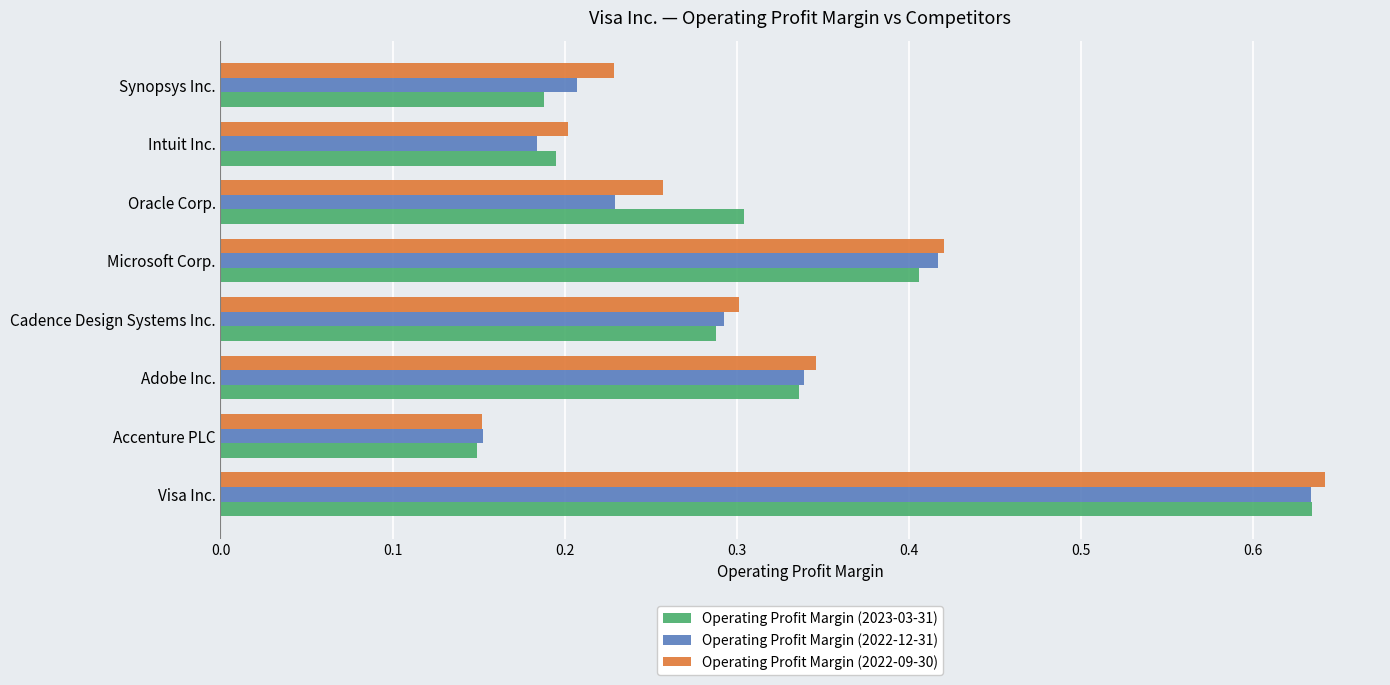

Which series has the largest total across all categories?

Operating Profit Margin (2022-09-30)